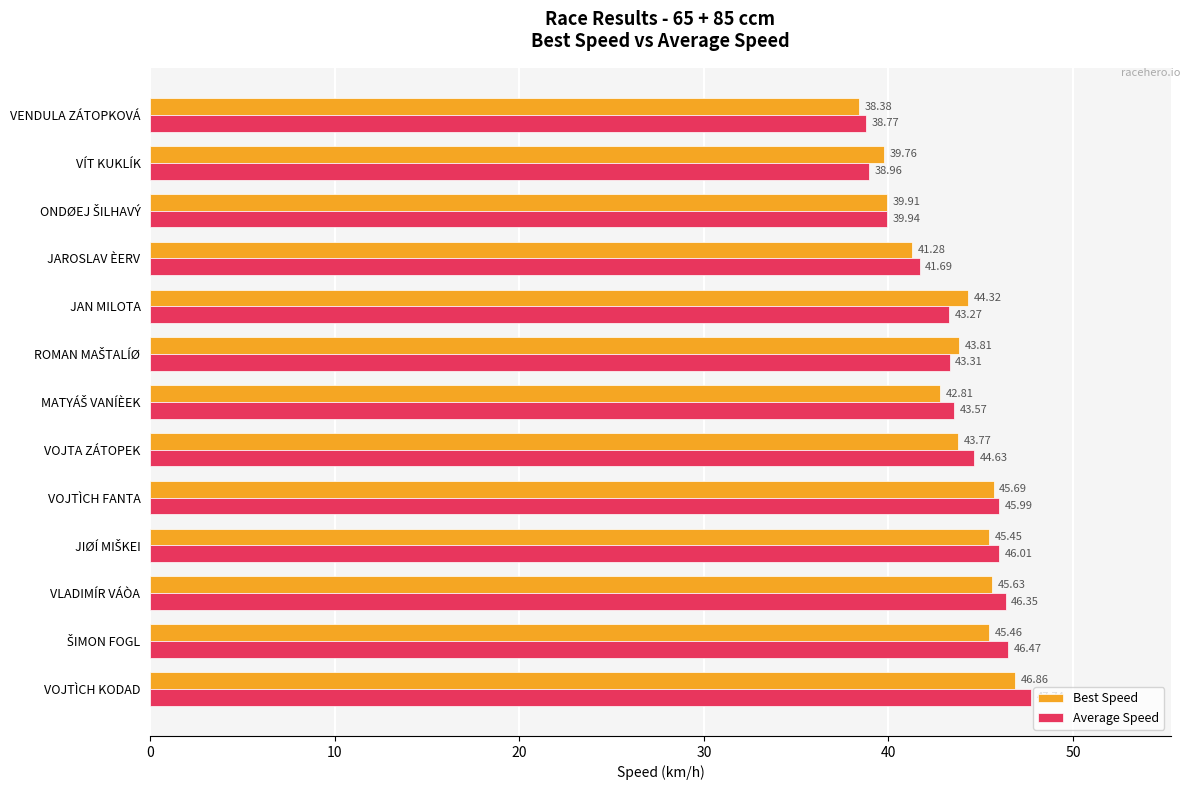

What is the average value of the Average Speed series?

43.6